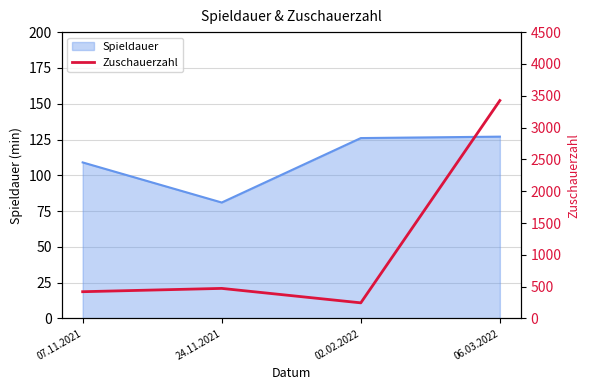

What is the sum of all values?

4565